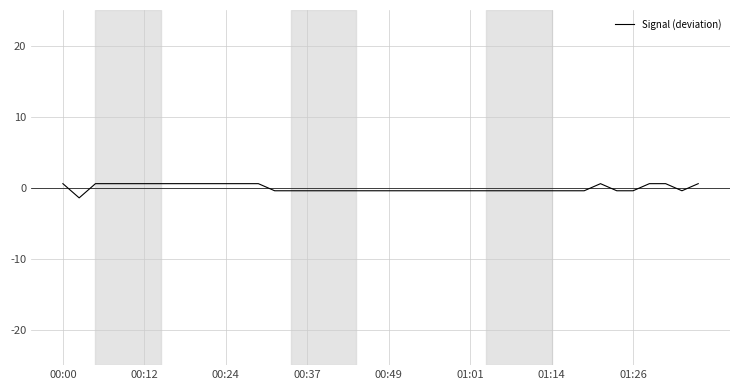

What is the difference between the maximum and minimum values?

2.0